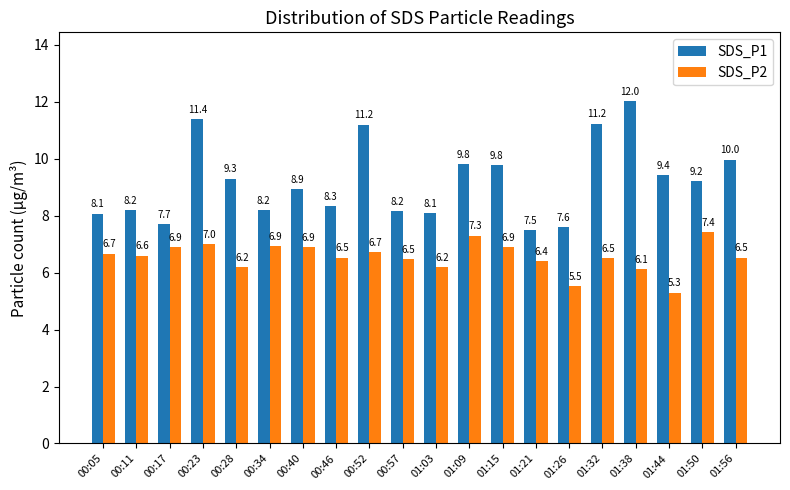

How many values in the SDS_P1 series exceed 9?

10